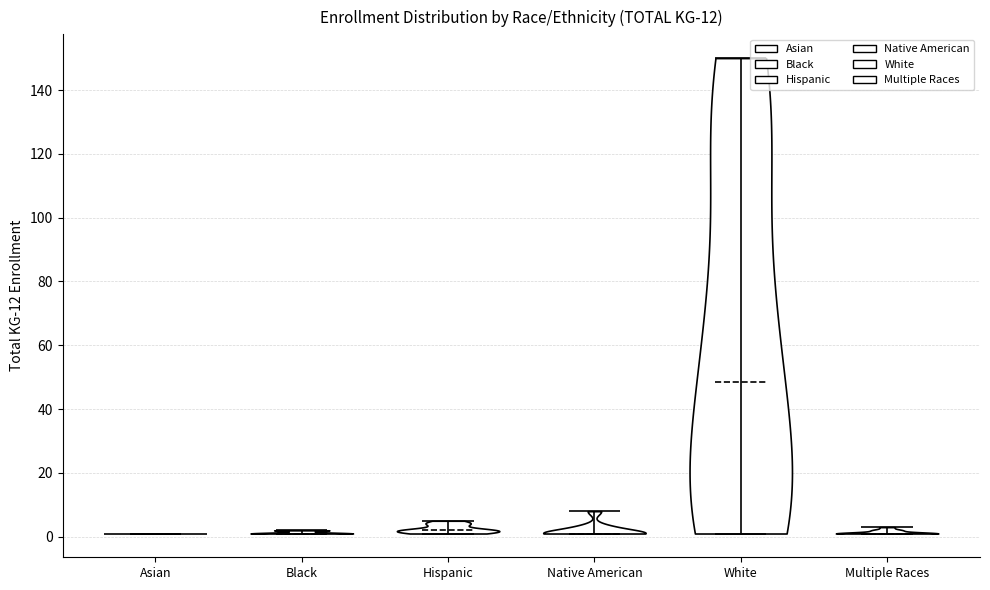

Which violin has the highest median line?

White